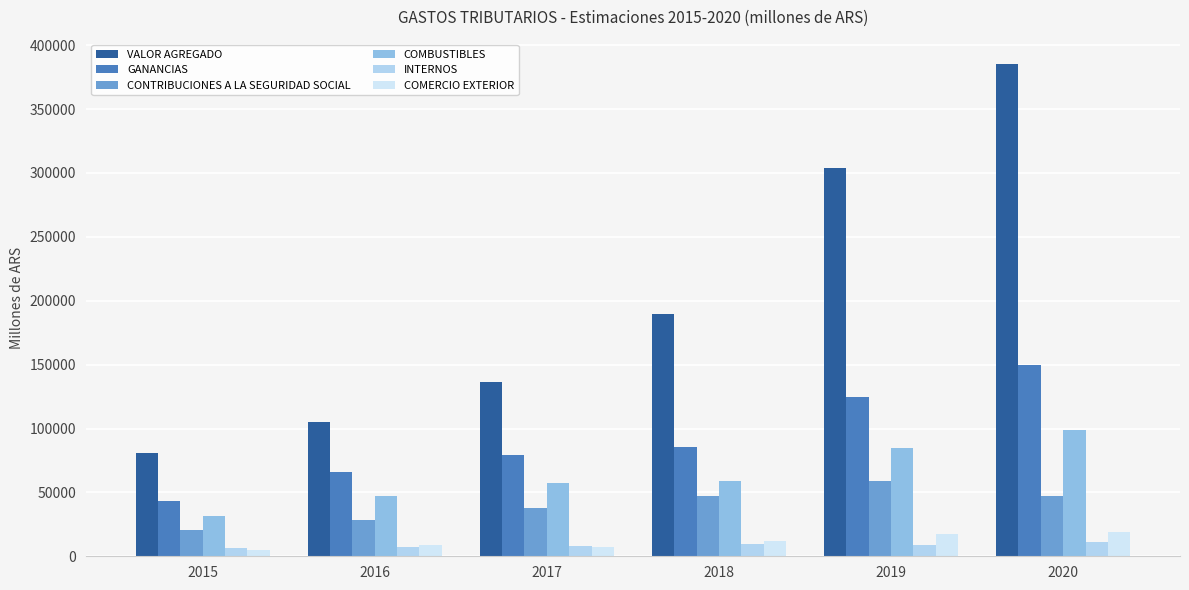

Are the bars horizontal?

No